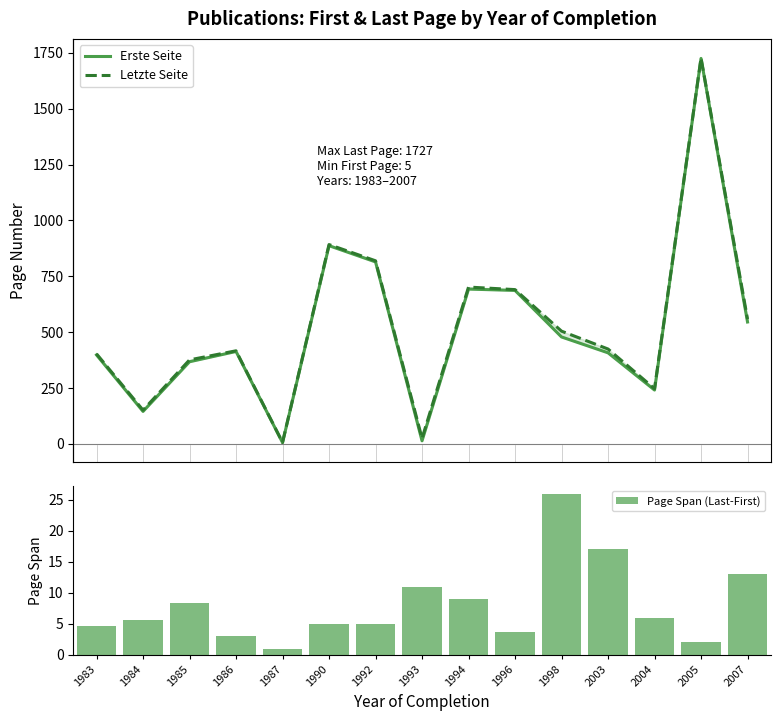

What is the greatest value displayed?

1727.0